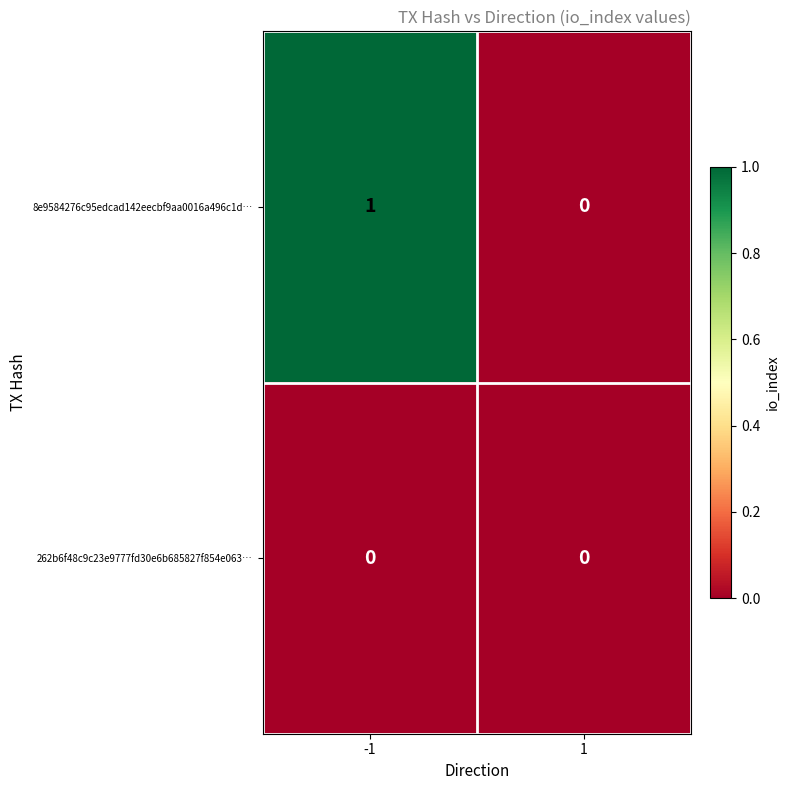

Reading left to right, transcribe all the data shown in this chart.

8e9584276c95edcad142eecbf9aa0016a496c1d…: -1=1	1=0
262b6f48c9c23e9777fd30e6b685827f854e063…: -1=0	1=0